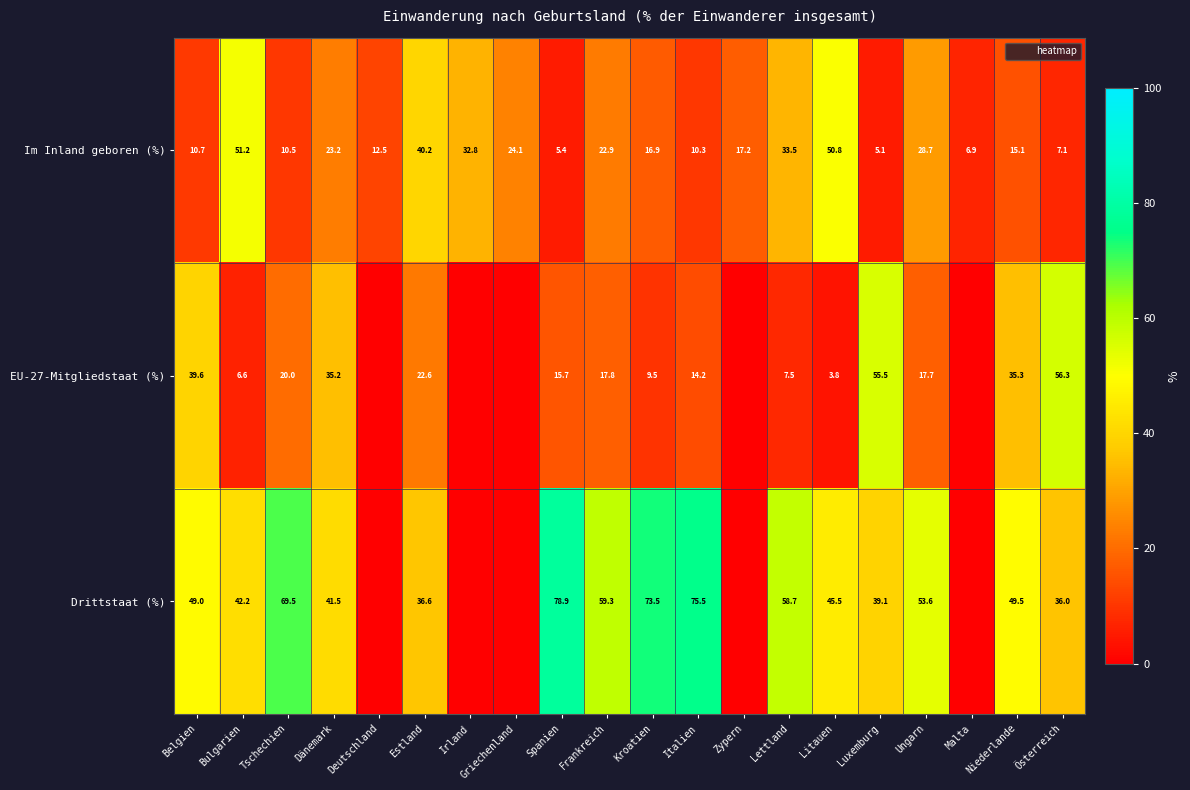

What is the average value of the EU-27-Mitgliedstaat (%) series?

17.9